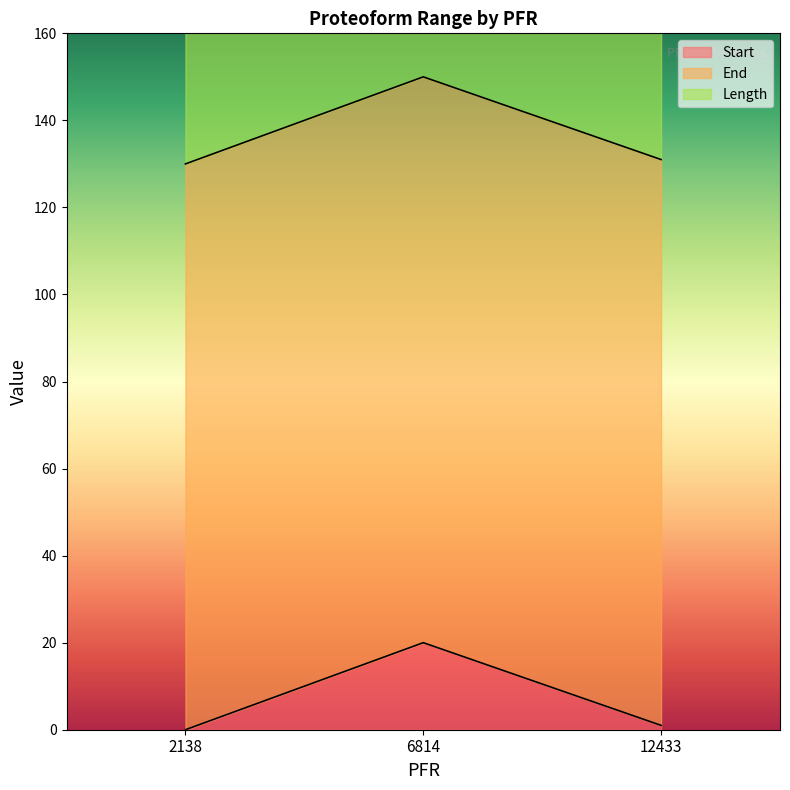

The Start series shows -13 at 2138. True or false?

False